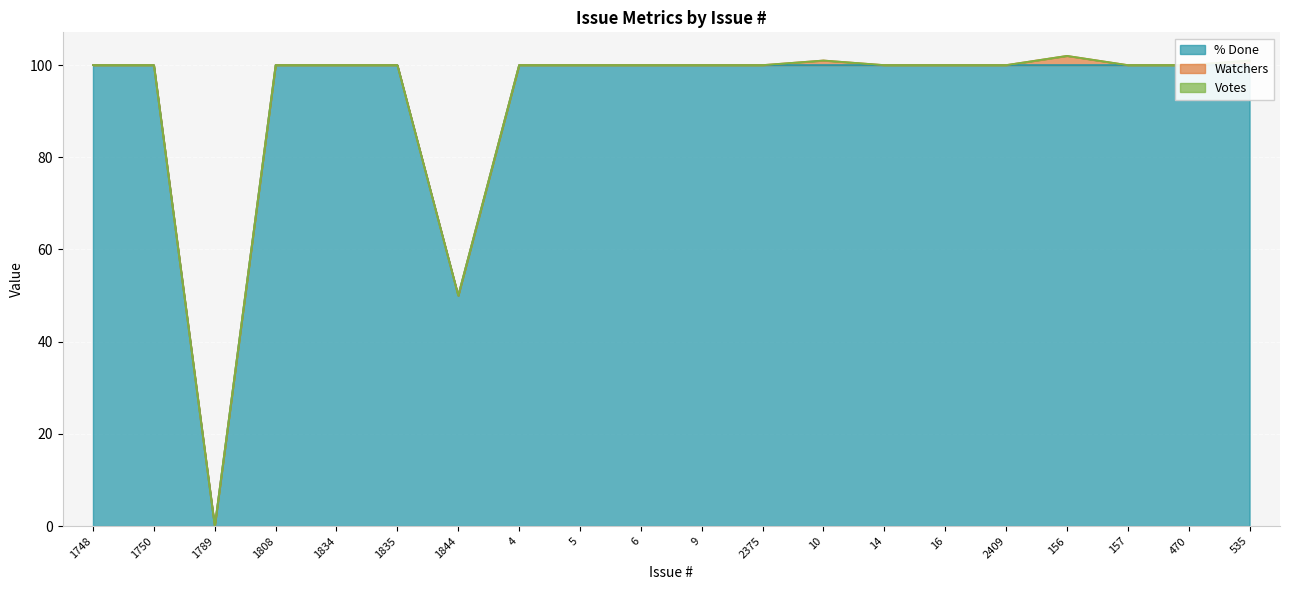

Which has a higher value, 2375 or 16?

2375